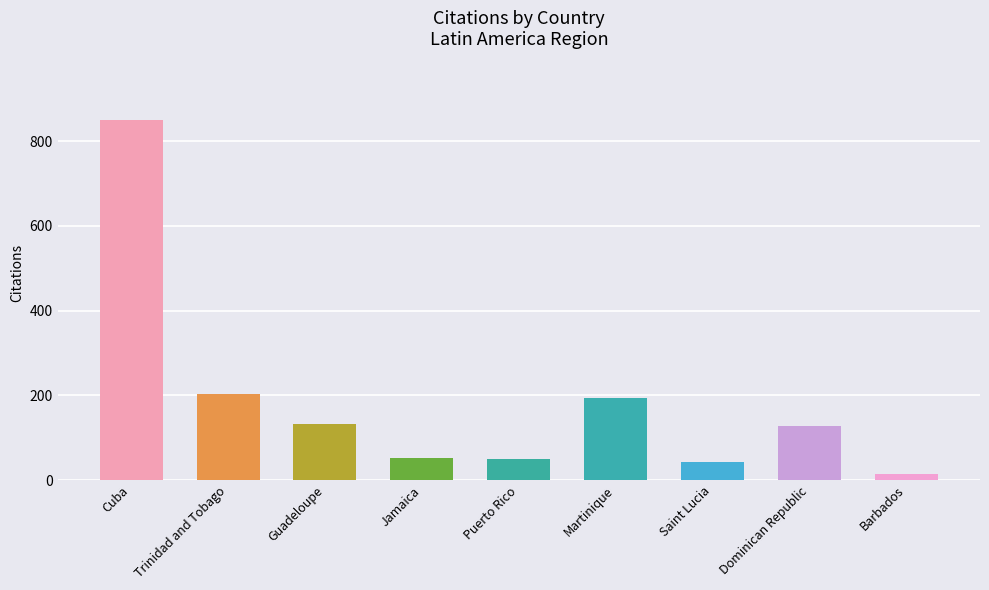

What is the difference between the second highest and minimum values?

189